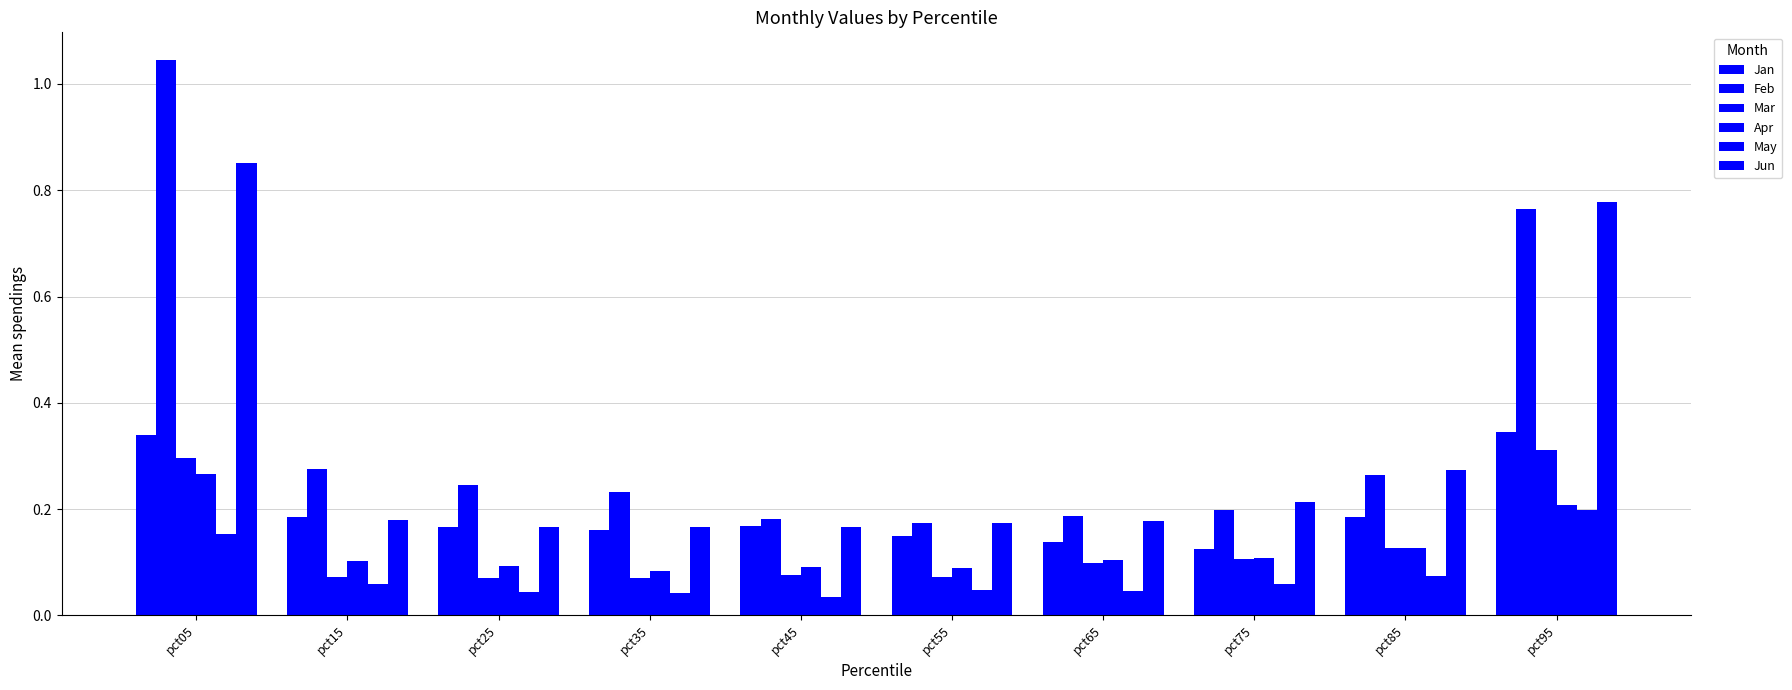

True or false: Jan has a value of 0.0 at pct25.

False